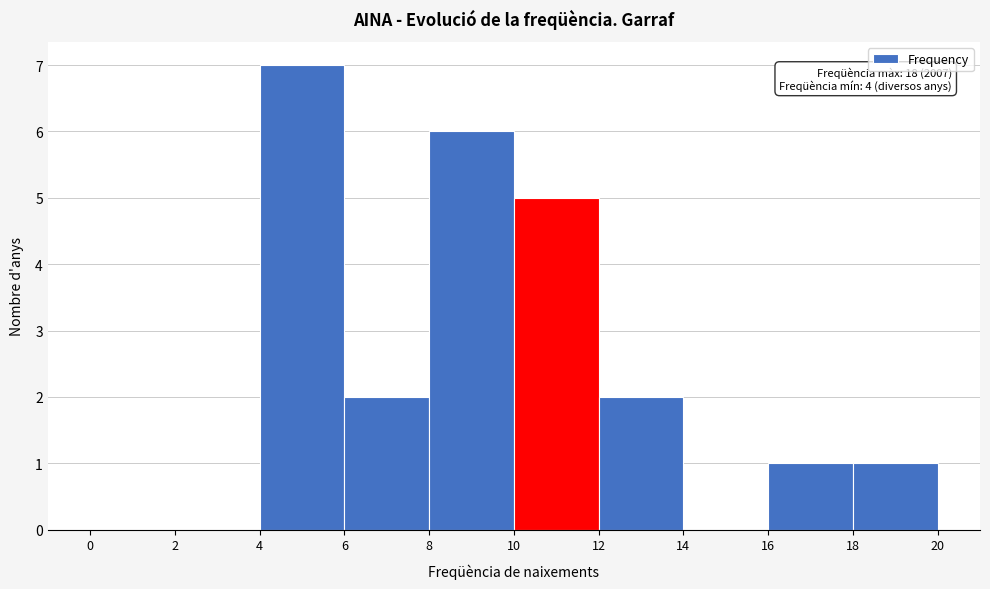

Over which range of the x-axis is the bar tallest?

4 to 6